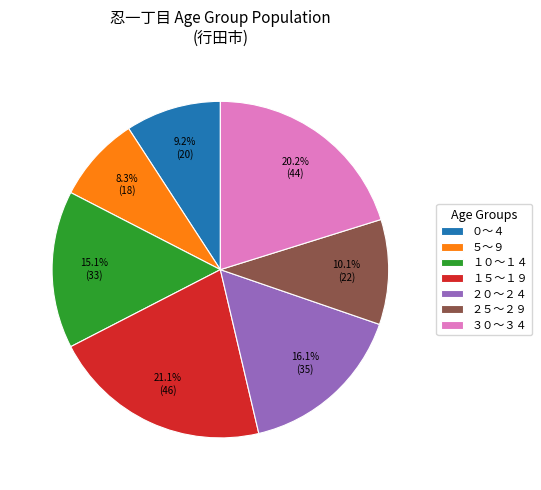

Which has a higher value, １５～１９ or ５～９?

１５～１９